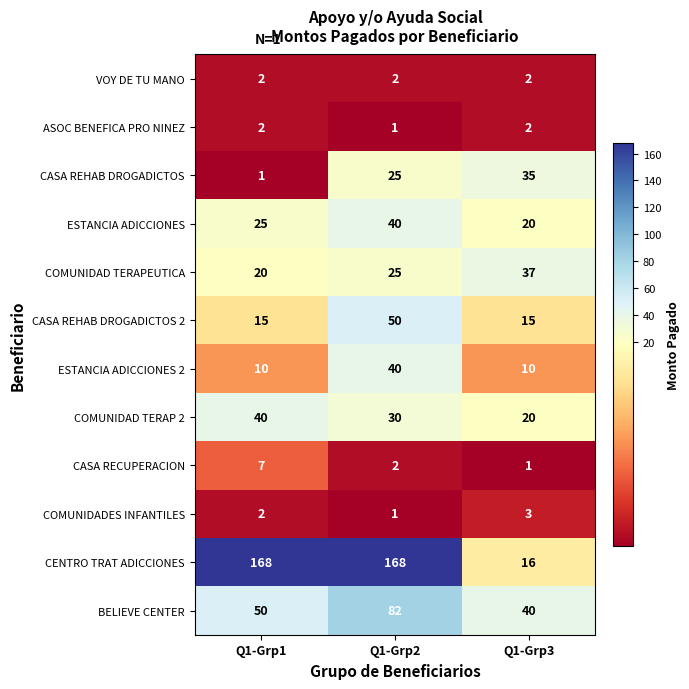

What is the difference between the maximum and minimum values in the ESTANCIA ADICCIONES series?

20